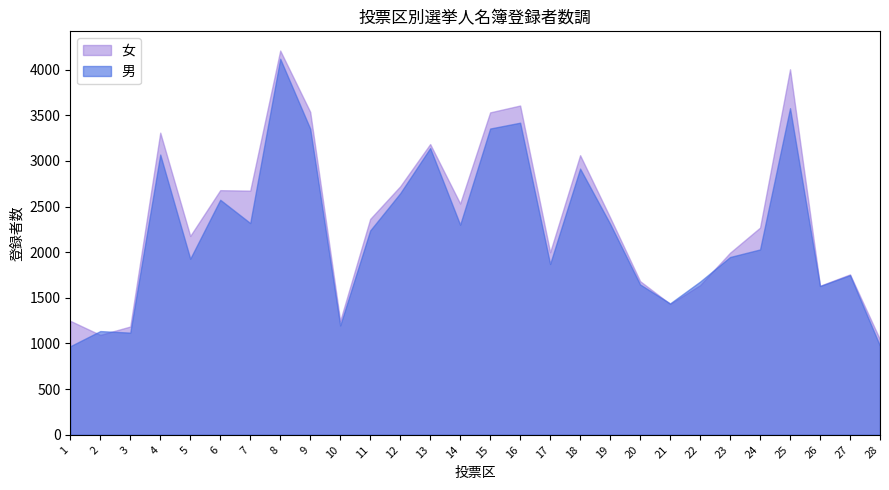

What is the difference between the highest and lowest values at 15?

177